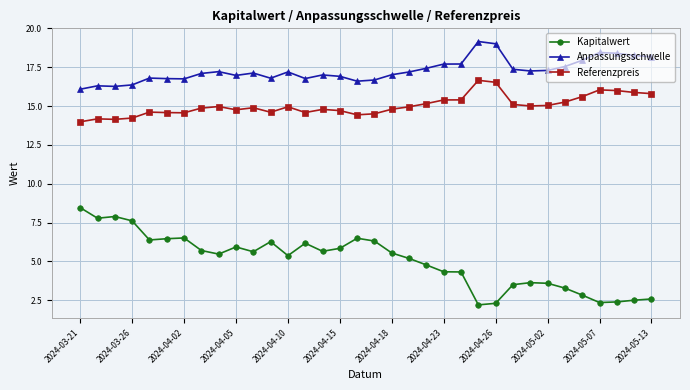

Does the chart have visible grid lines?

Yes